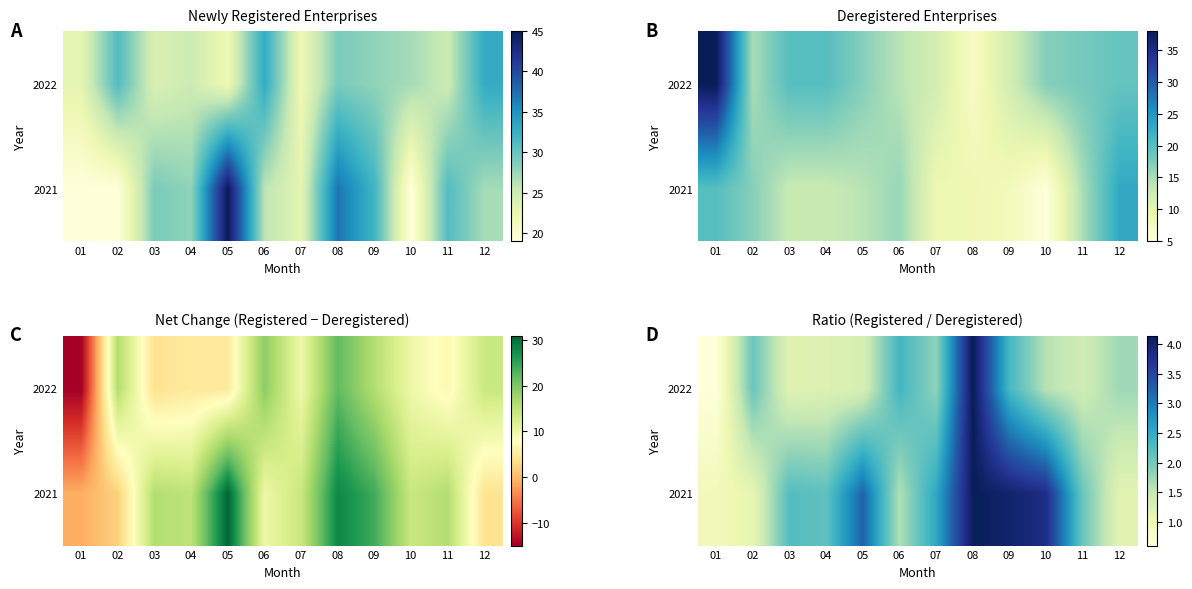

At which category is the sum across all series the highest?

08